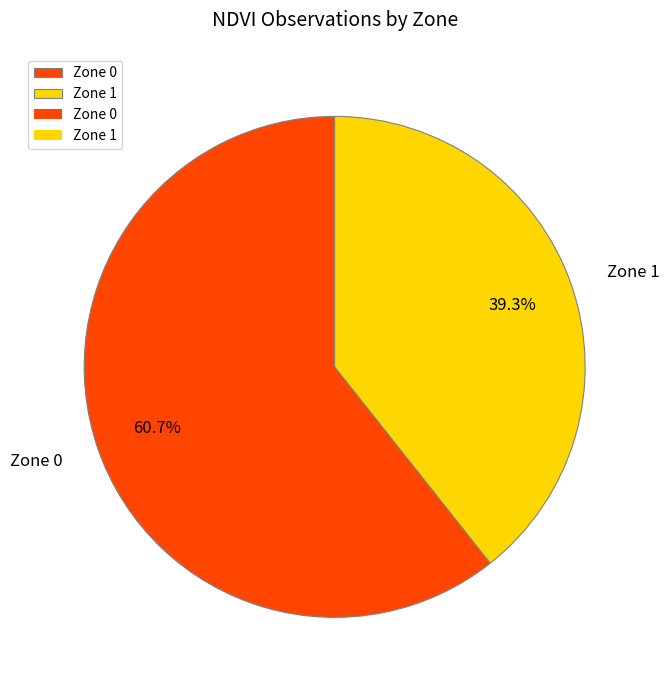

Between Zone 0 and Zone 1, which is larger?

Zone 0